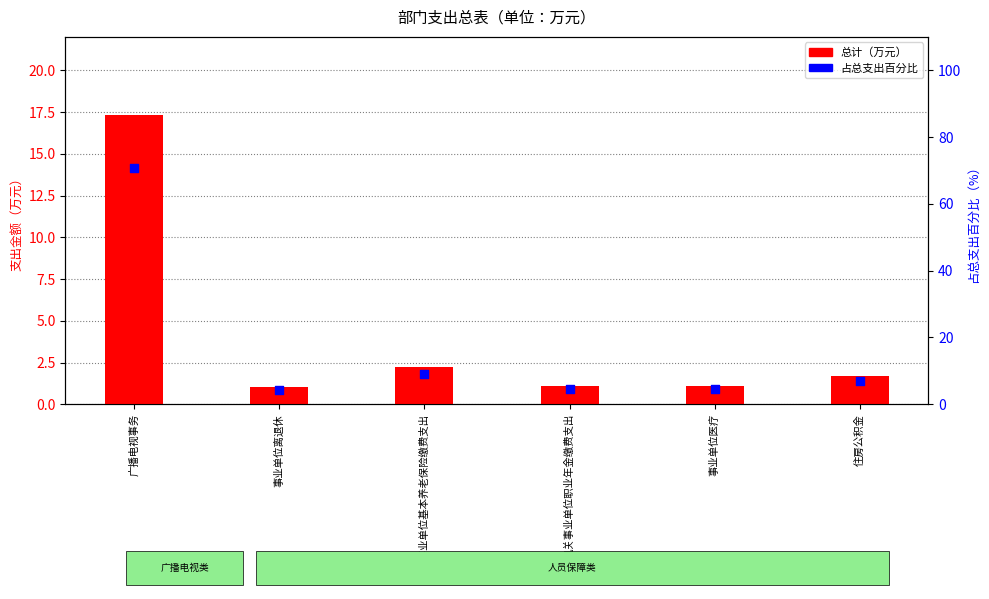

Which series has the widest spread of Y values?

占总支出百分比